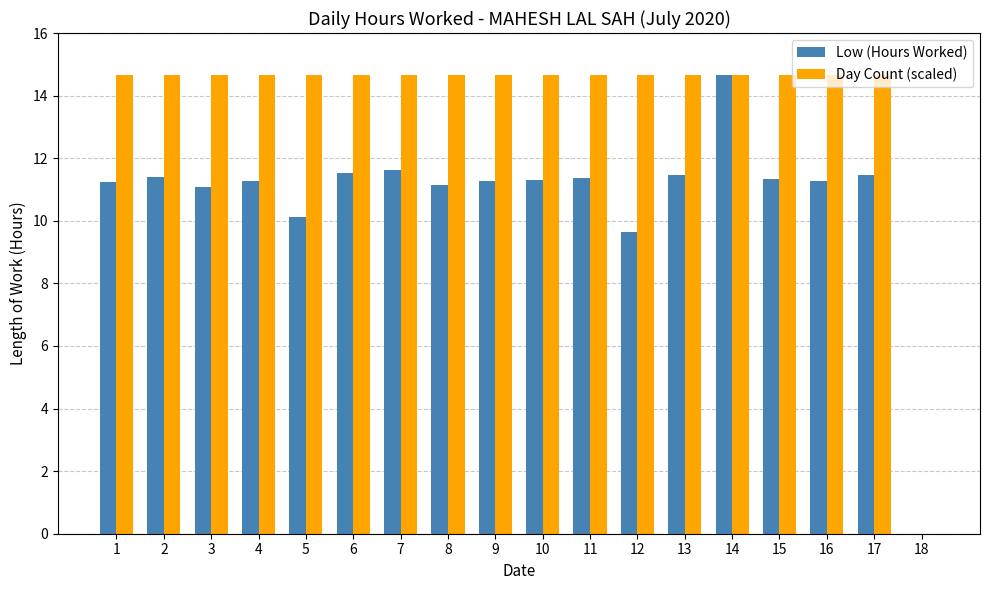

At which label is Day Count (scaled) closest to 7?

18